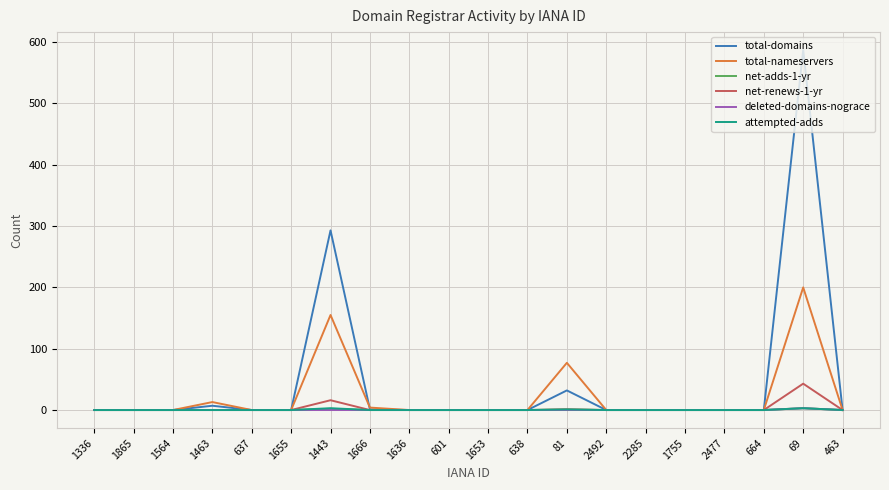

The total-domains series shows 0 at 463. True or false?

True